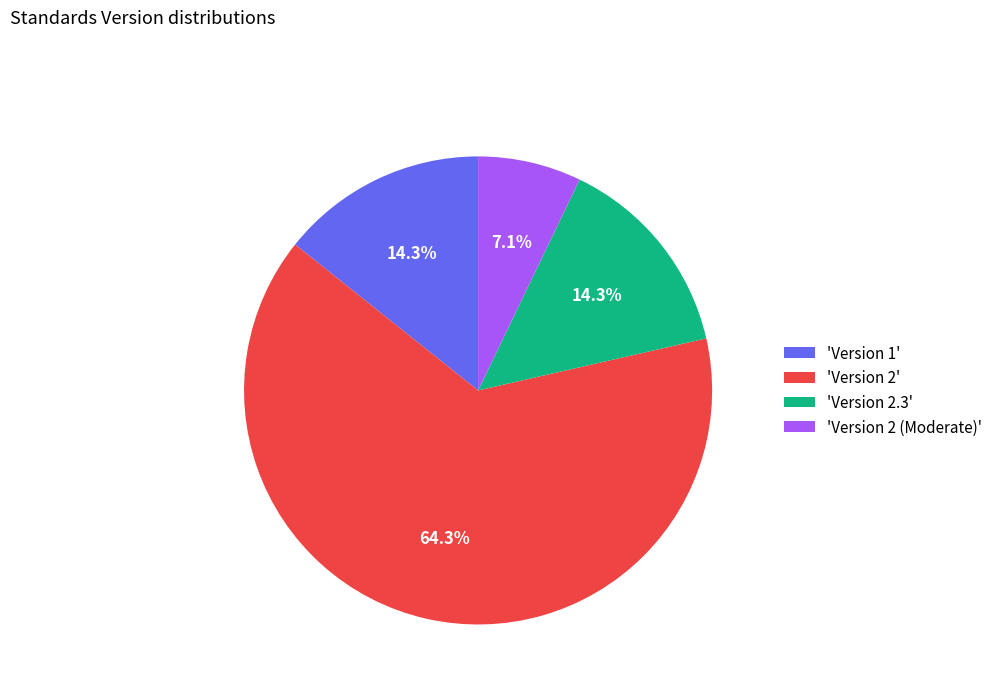

Combined, what portion of the pie is 'Version 2.3' and 'Version 2'?

78.6%